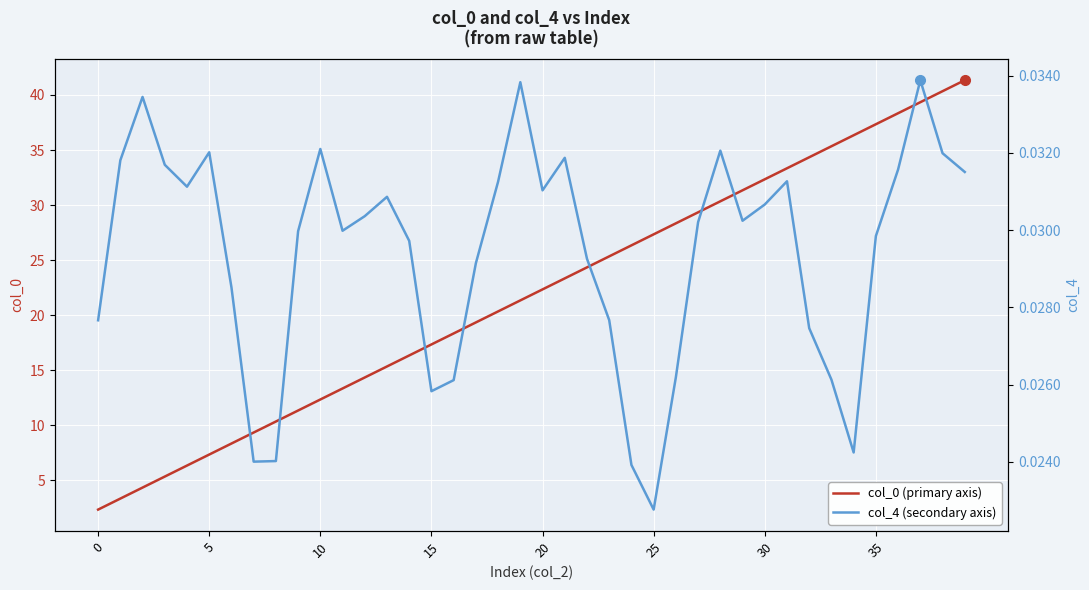

At which label is col_4 (secondary axis) closest to 0?

25